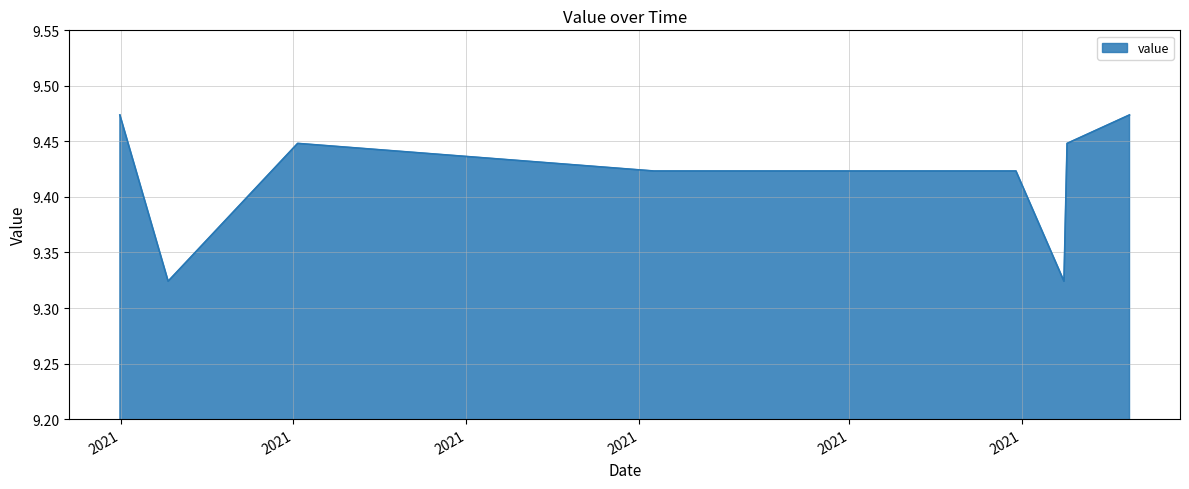

What is the sum of all values?

75.3